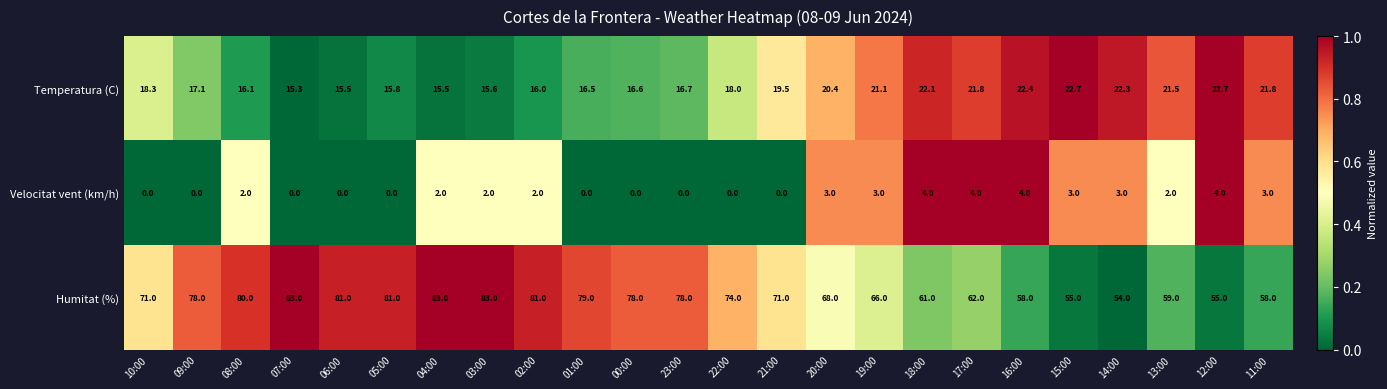

The Velocitat vent (km/h) series shows 2.0 at 03:00. True or false?

True